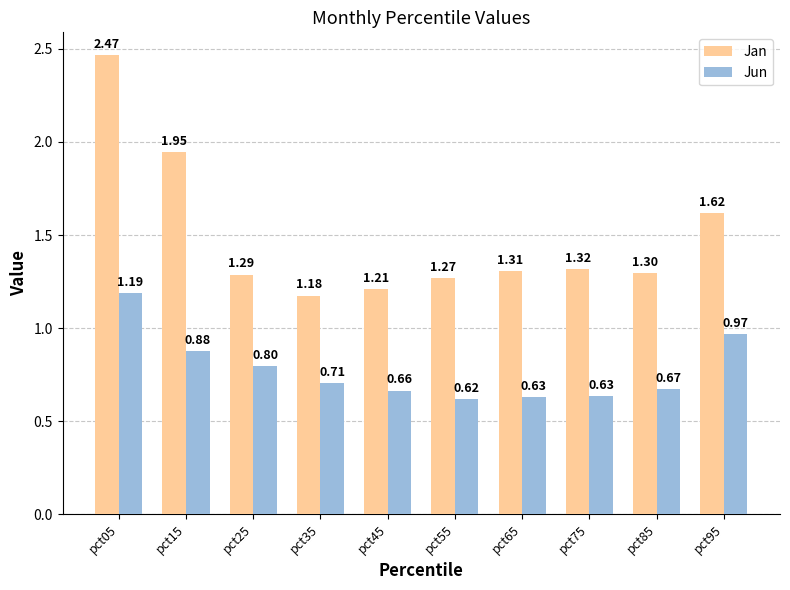

Between pct05 and pct95, which series saw the biggest shift?

Jan